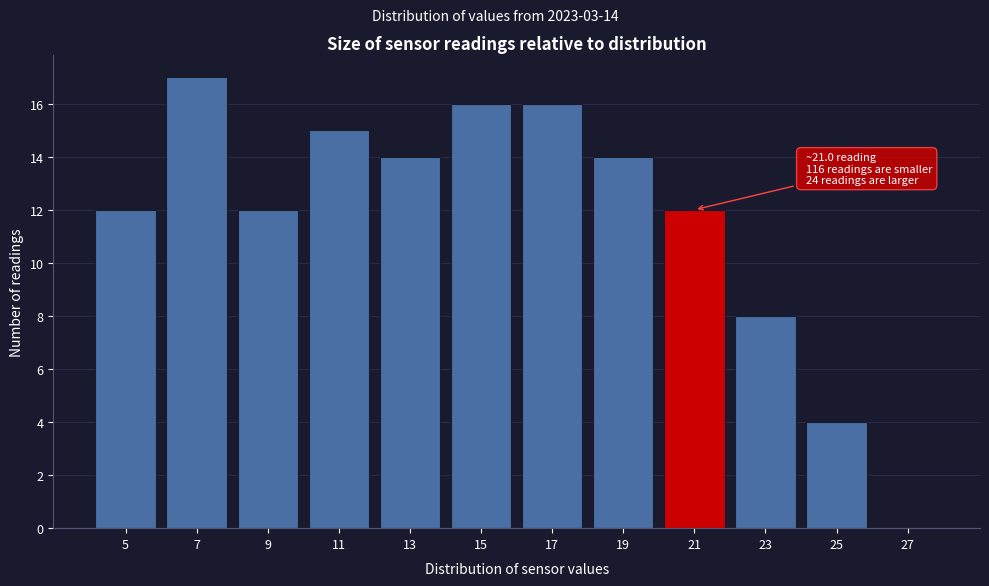

Reading left to right, list all the values displayed in this chart.

5=12	7=17	9=12	11=15	13=14	15=16	17=16	19=14	21=12	23=8	25=4	27=0